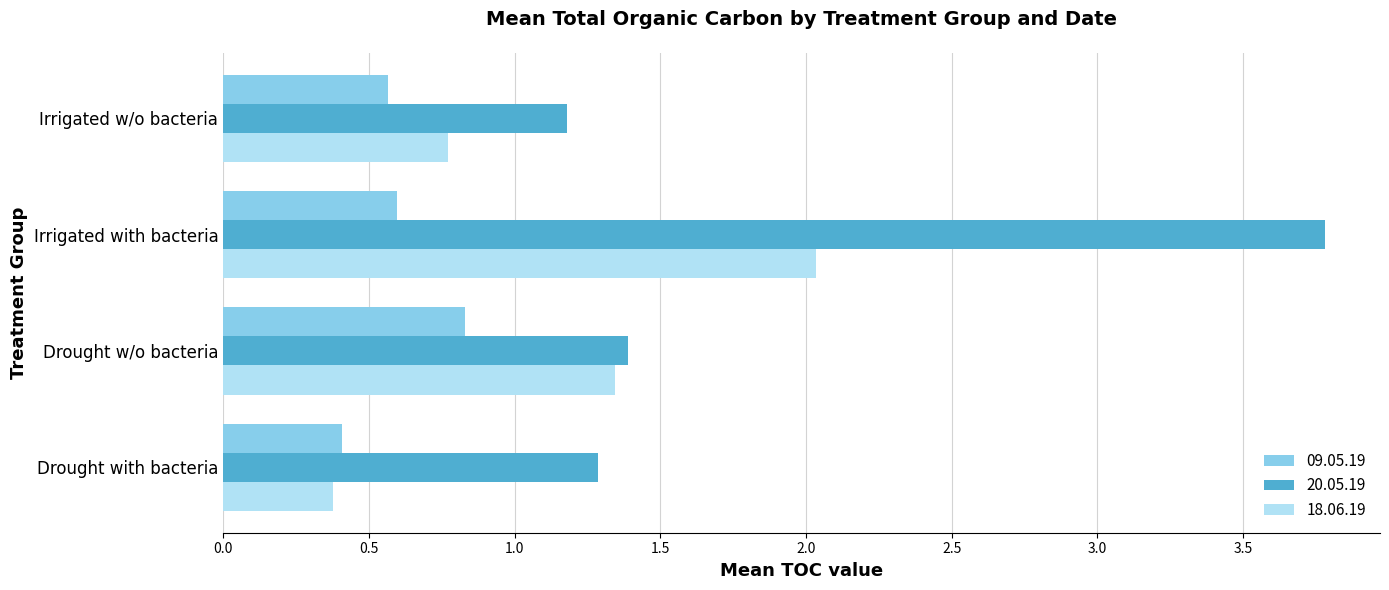

Is it true that 18.06.19 equals 0.5 at Irrigated w/o bacteria?

False